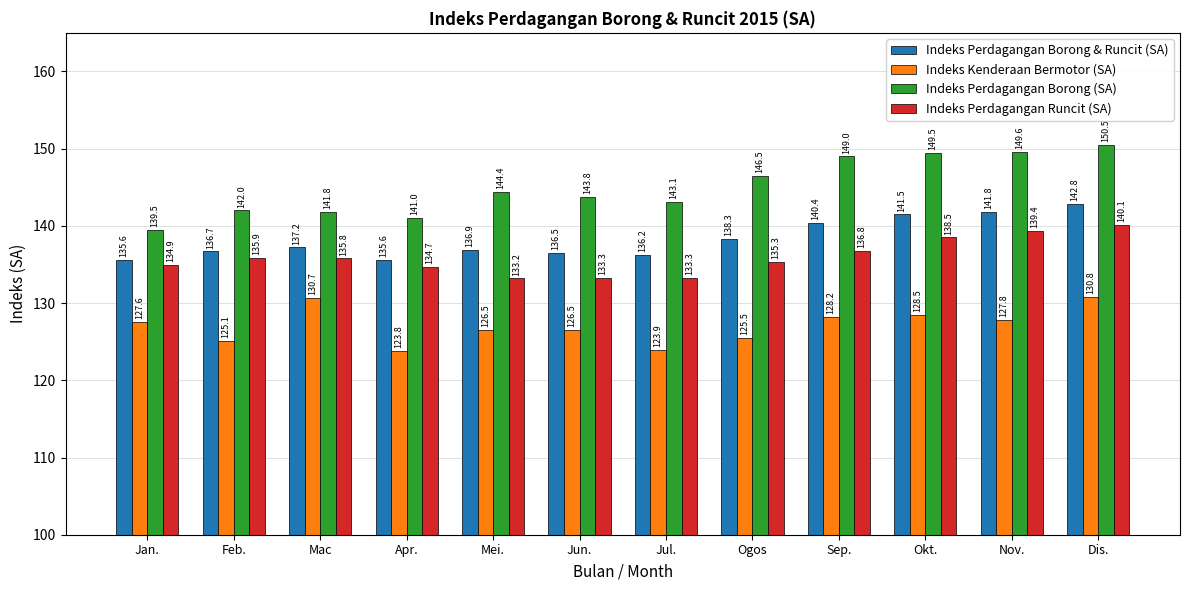

Reading left to right, transcribe all the data shown in this chart.

Indeks Perdagangan Borong & Runcit (SA): 135.6	136.7	137.2	135.6	136.9	136.5	136.2	138.3	140.4	141.5	141.8	142.8
Indeks Kenderaan Bermotor (SA): 127.6	125.1	130.7	123.8	126.5	126.5	123.9	125.5	128.2	128.5	127.8	130.8
Indeks Perdagangan Borong (SA): 139.5	142.0	141.8	141.0	144.4	143.8	143.1	146.5	149.0	149.5	149.6	150.5
Indeks Perdagangan Runcit (SA): 134.9	135.9	135.8	134.7	133.2	133.3	133.3	135.3	136.8	138.5	139.4	140.1